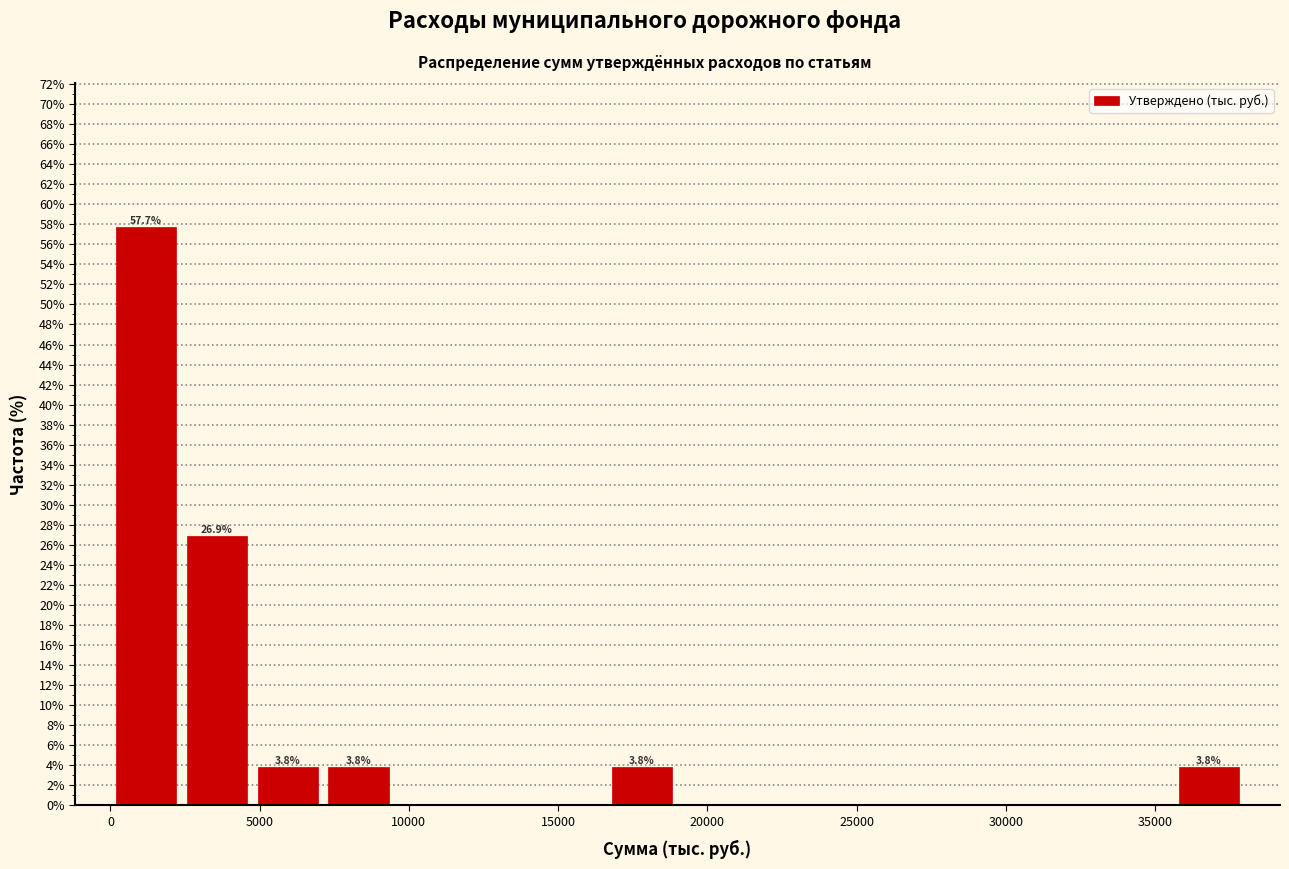

Which range on the x-axis has the tallest bar?

0 to 2500